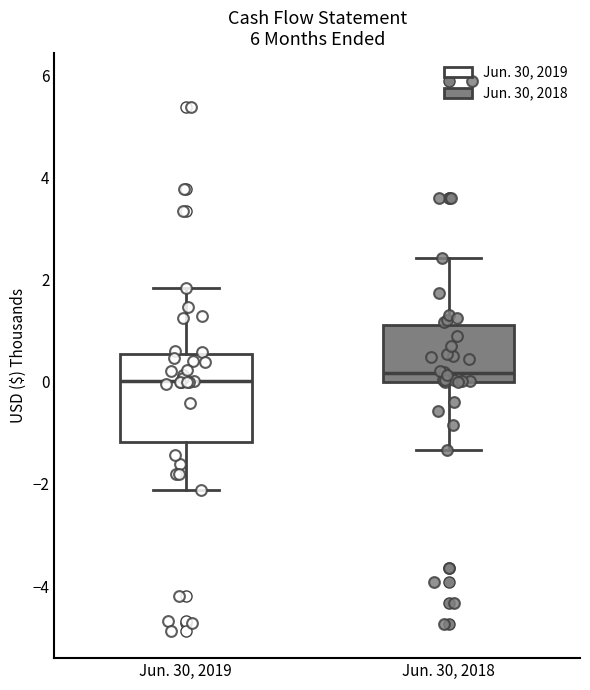

Reading left to right, transcribe this box plot: for each box, give where its median line is, the range the box spans, and where its two whiskers end, as read against the y-axis. The values are not printed on the chart, so give them approximately, as read against the axis.

Jun. 30, 2019: median 0.0, box -1.2 to 0.6, whiskers -2.2 to 1.8
Jun. 30, 2018: median 0.2, box 0.0 to 1.2, whiskers -1.4 to 2.4